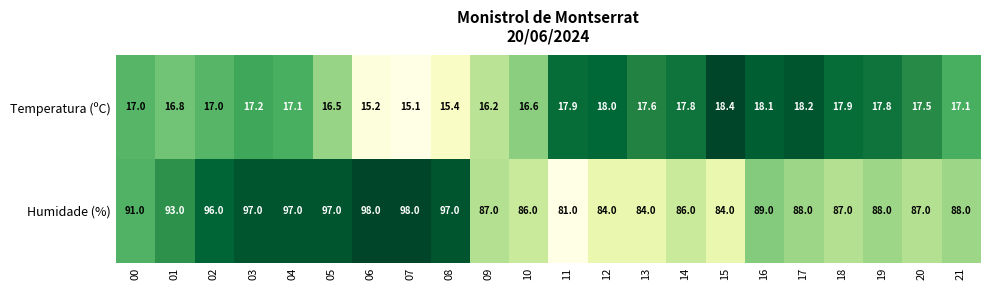

The Humidade (%) series shows 87.0 at 20. True or false?

True